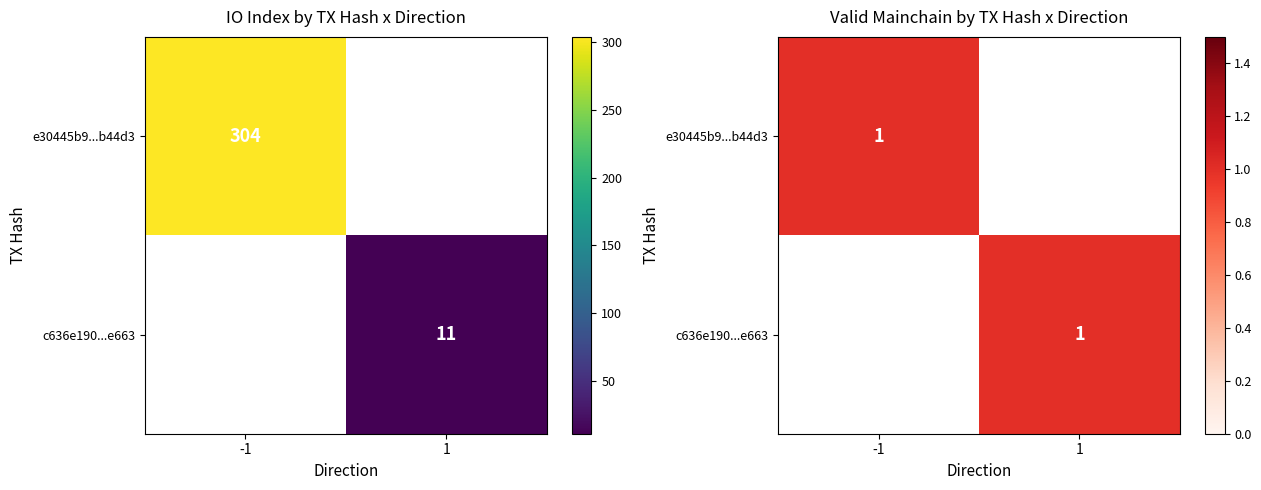

What is the minimum value for e30445b9a945c06fb05157301e58513fe7b44d3?

-1